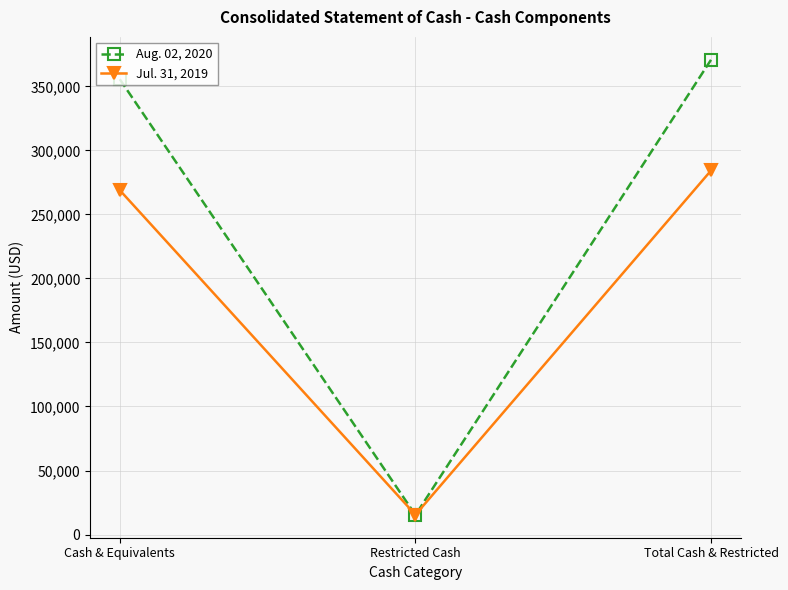

What are all the series names shown in the legend?

Aug. 02, 2020, Jul. 31, 2019